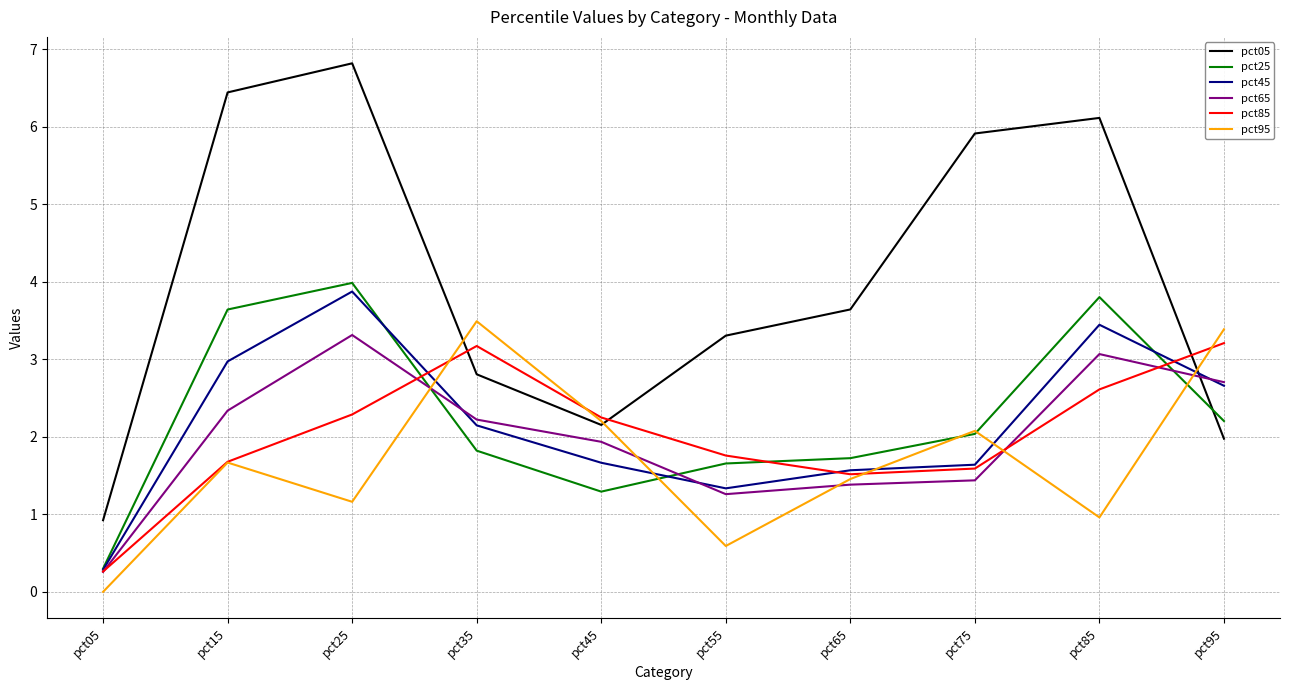

True or false: pct85 and pct05 cross at least once.

True